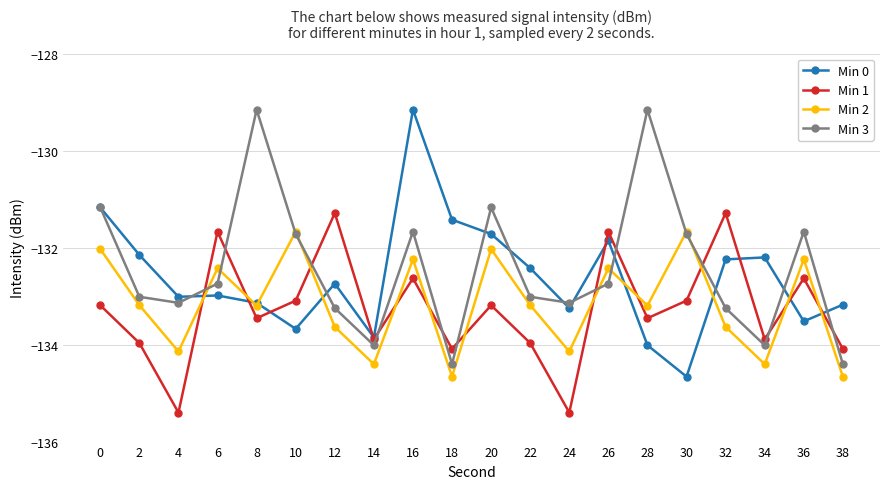

What are all the series names shown in the legend?

Min 0, Min 1, Min 2, Min 3